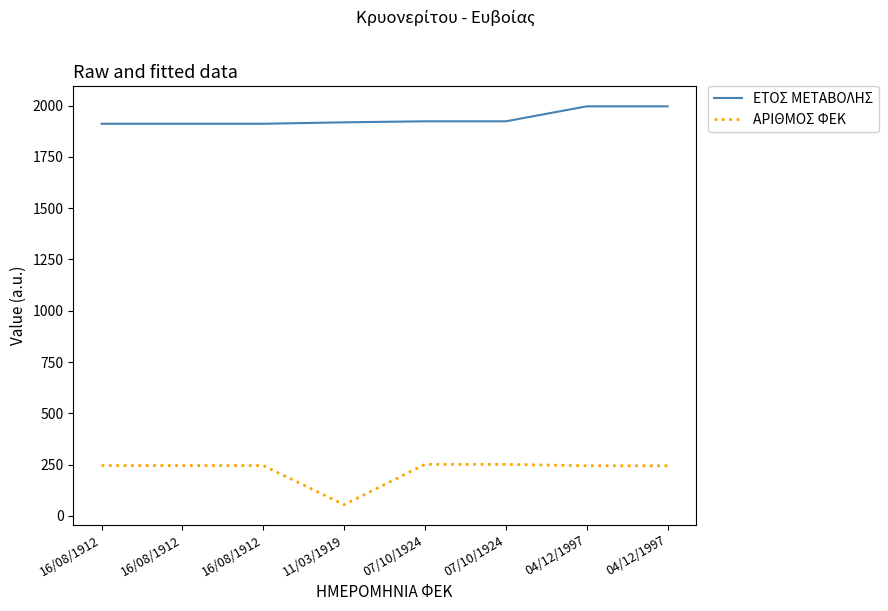

Is it true that ΕΤΟΣ ΜΕΤΑΒΟΛΗΣ equals 995 at 16/08/1912?

False